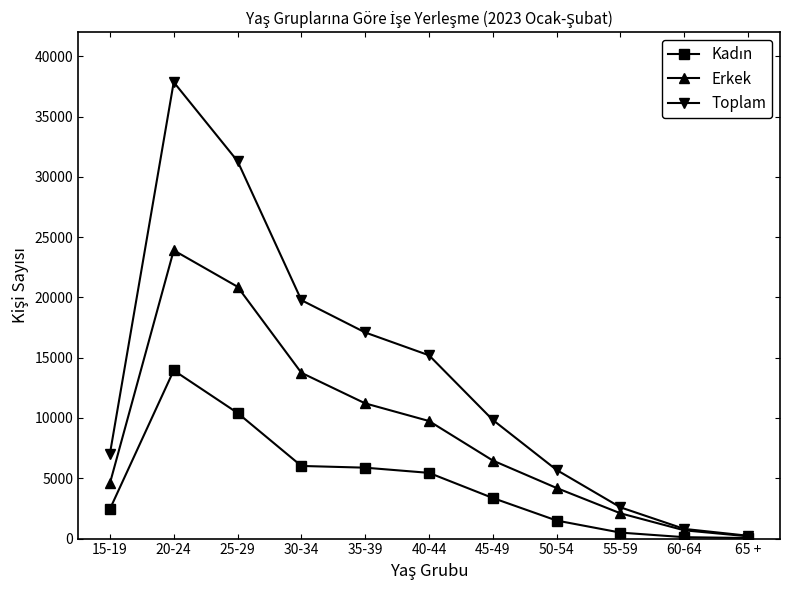

At which category is the sum across all series the highest?

20-24